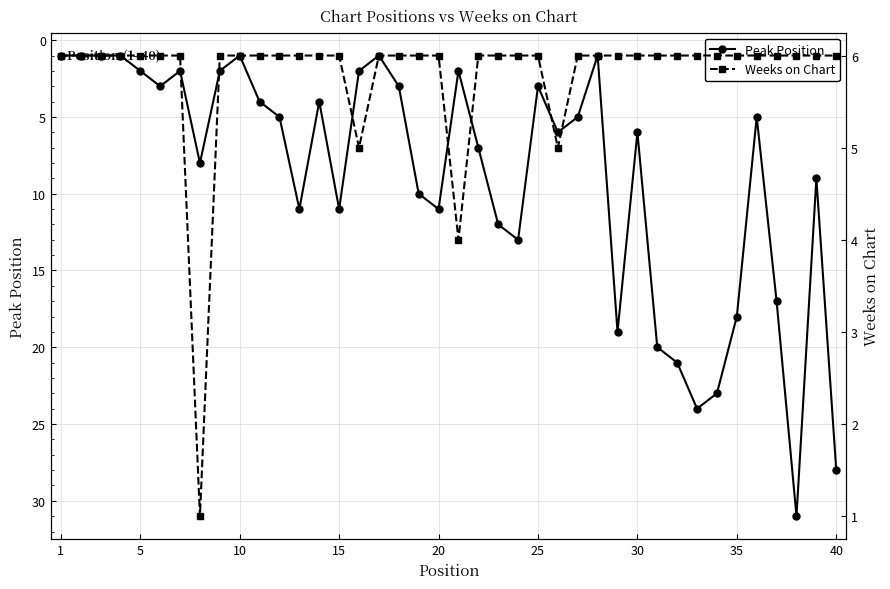

What is the smallest value displayed?

1